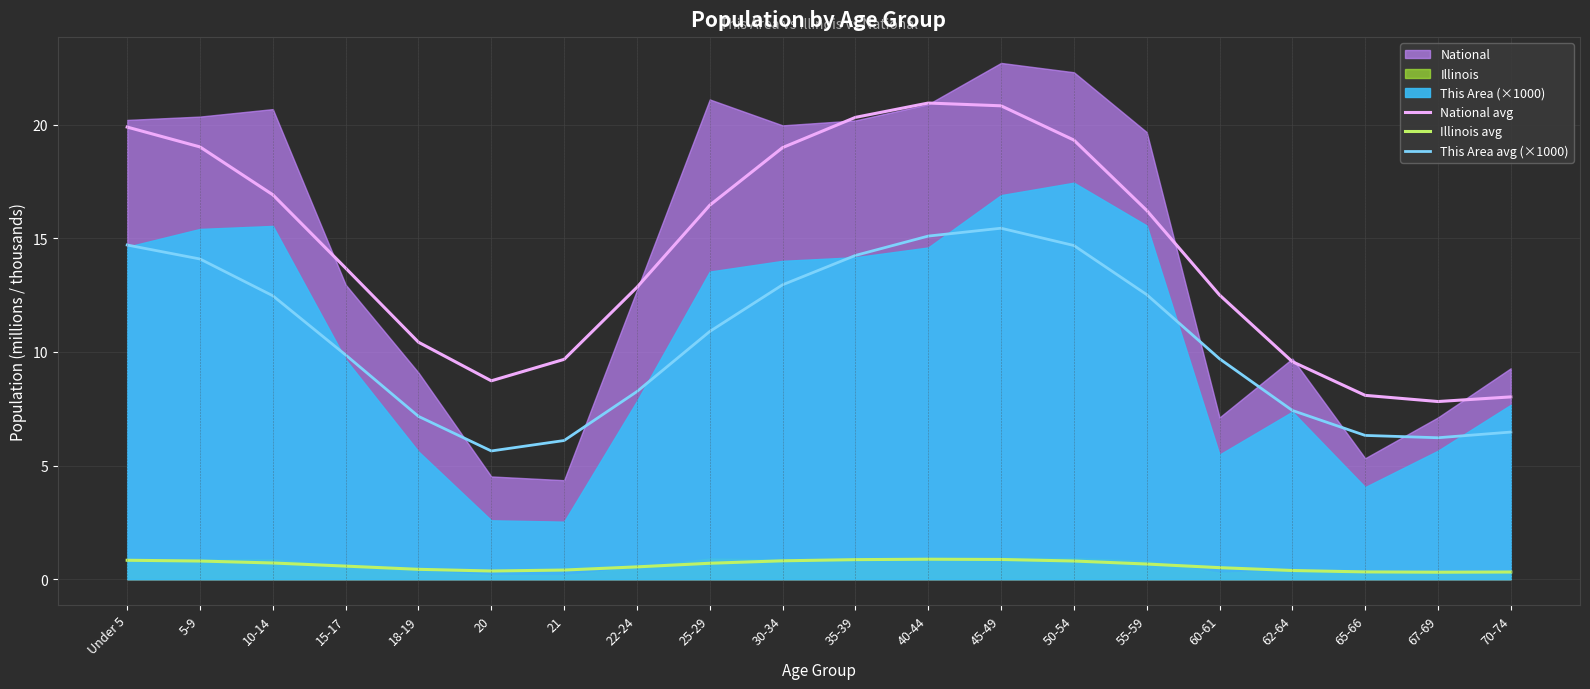

At which category is the sum across all series the highest?

45-49